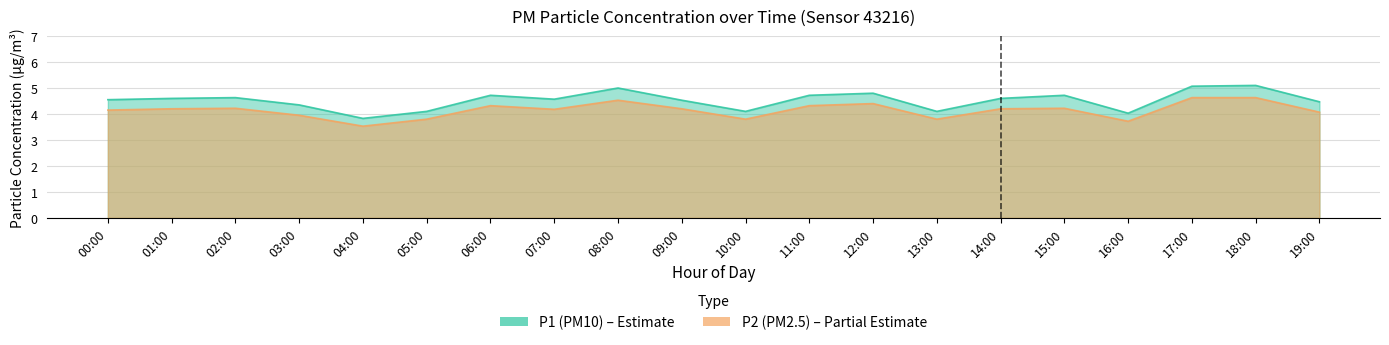

What are all the series names shown in the legend?

P1, P2